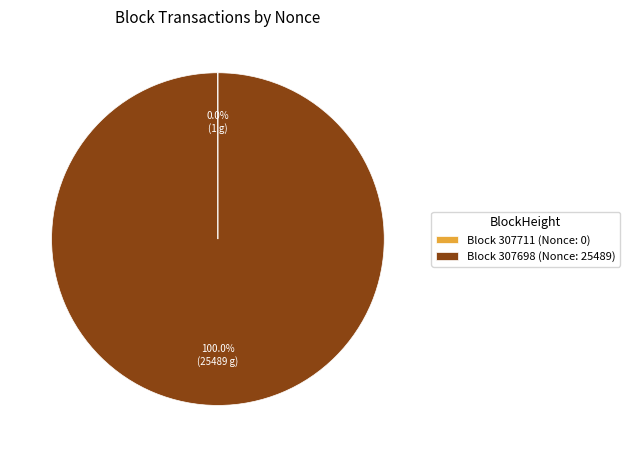

Which slice is the largest?

Block 307698 (Nonce: 25489)